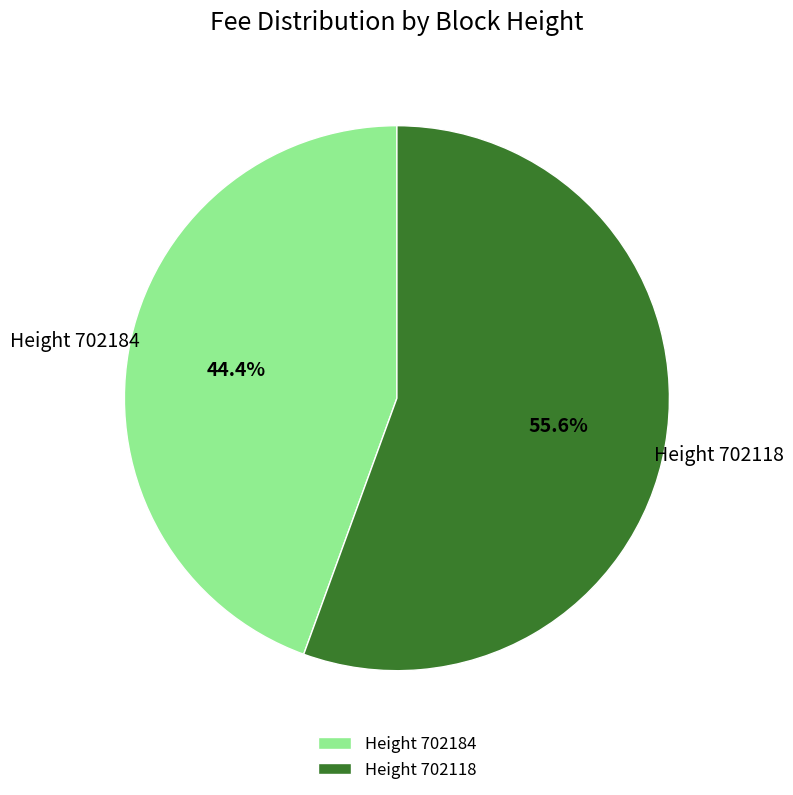

What is the total percentage of Height 702184 and Height 702118?

100.0%